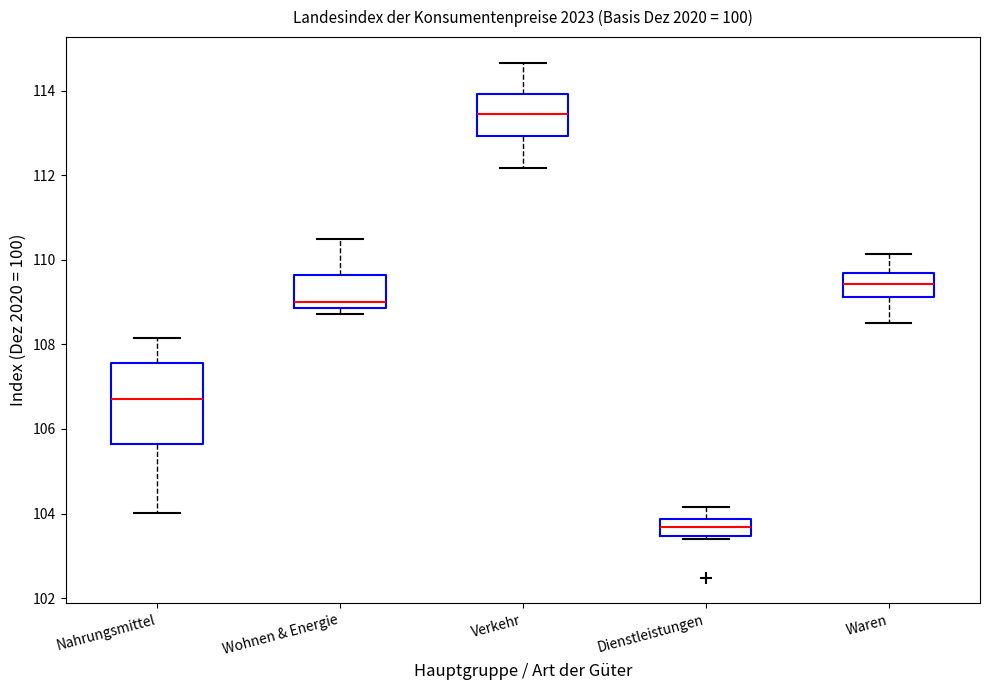

Where does the upper whisker of the box for Nahrungsmittel end on the y-axis? The values are not printed on the chart, so give them approximately, as read against the axis.

108.2